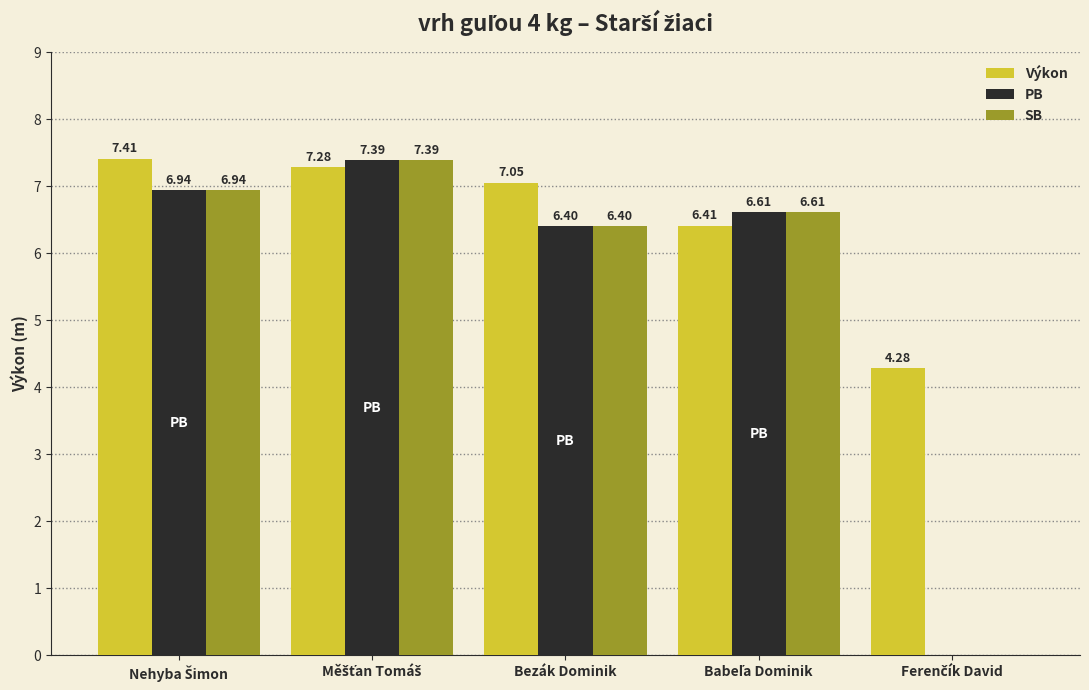

Which series has the largest total across all categories?

Výkon